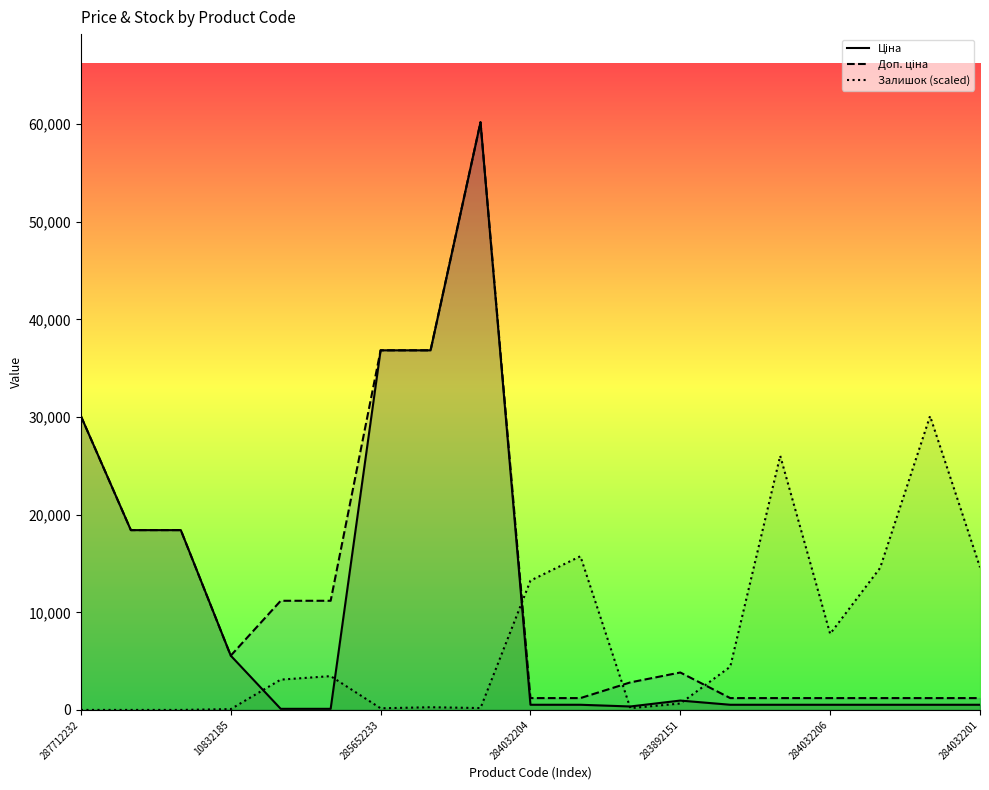

How many interior local peaks does the Доп. ціна series have?

2